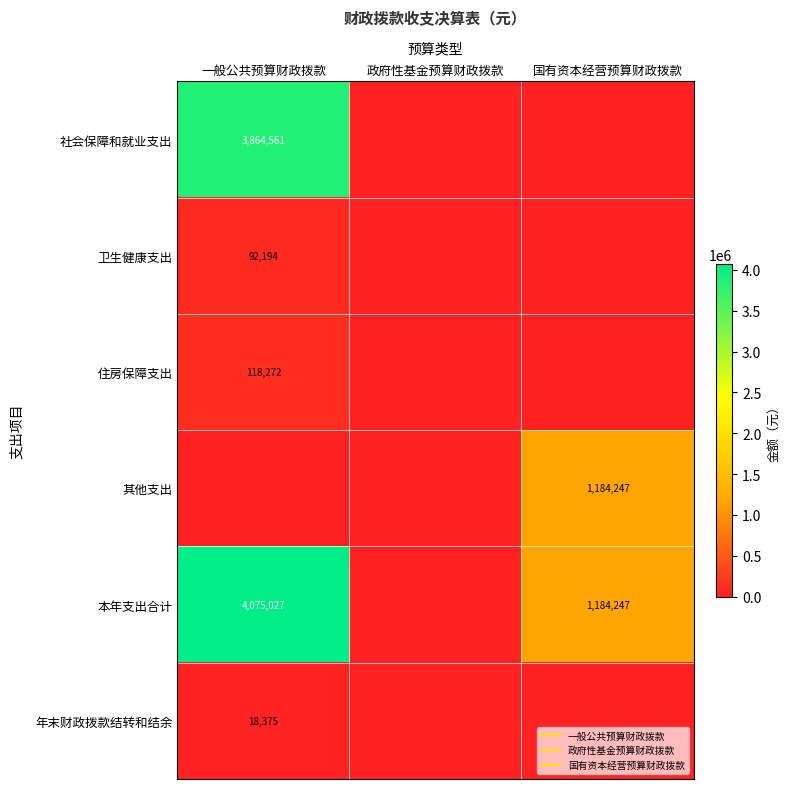

How many values in 卫生健康支出 are above zero?

1